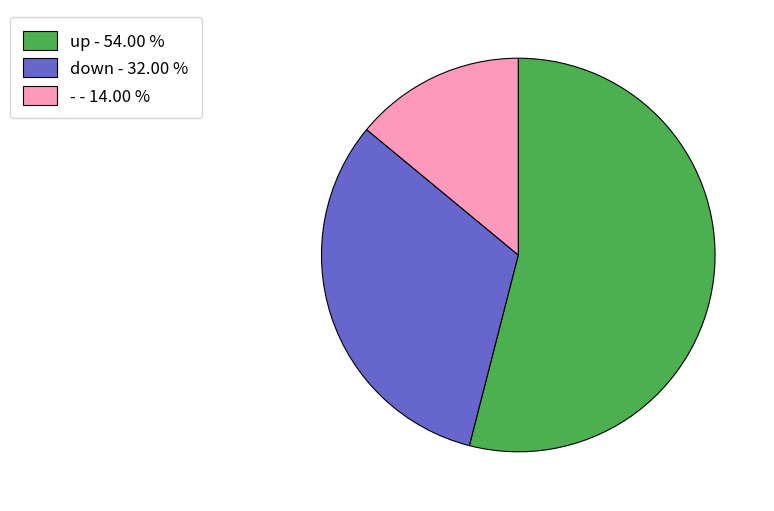

Does up - 54.00 % account for over 50% of the chart?

Yes